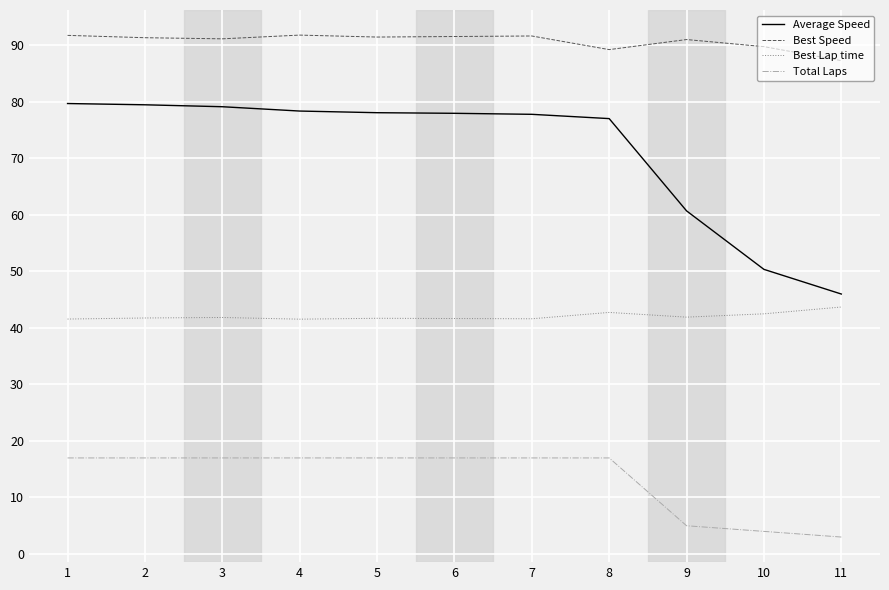

What is the difference between the highest and lowest values at 11?

84.3